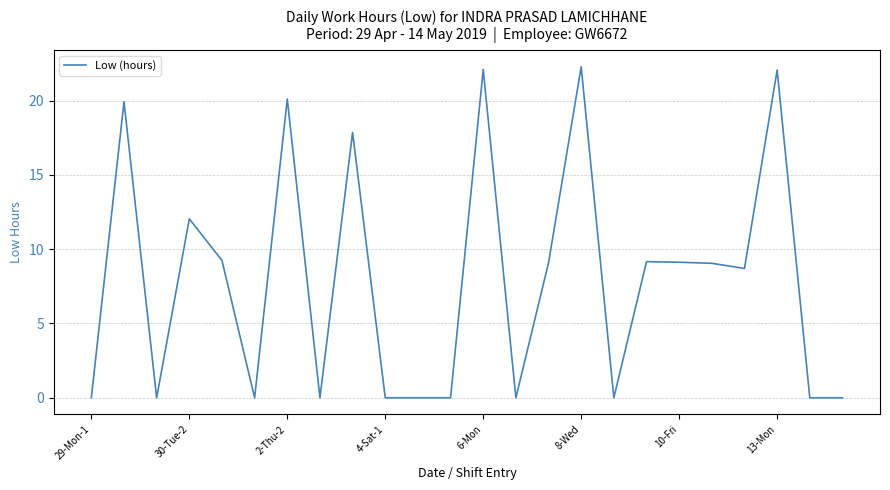

What is the maximum value shown in the chart?

22.3